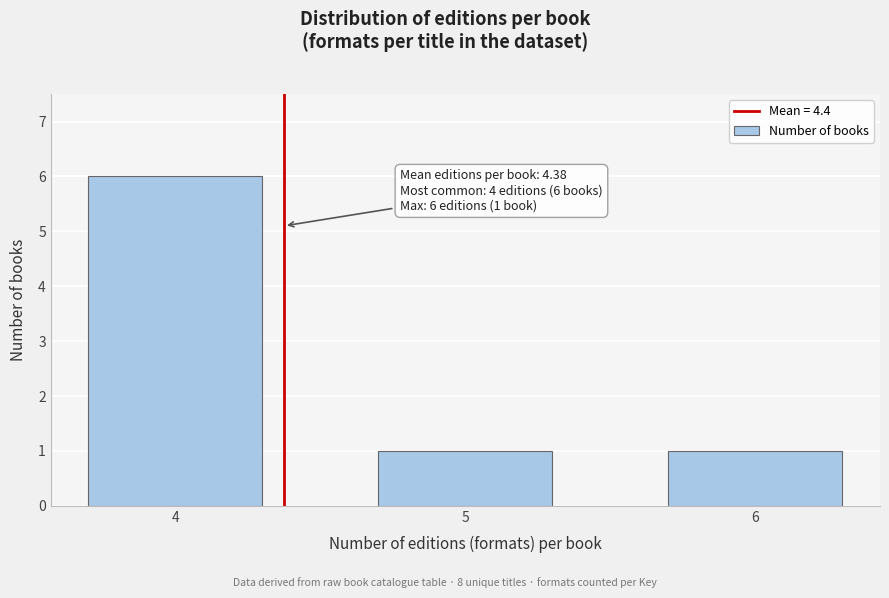

Reading left to right, transcribe all the data shown in this chart.

4=6	5=1	6=1